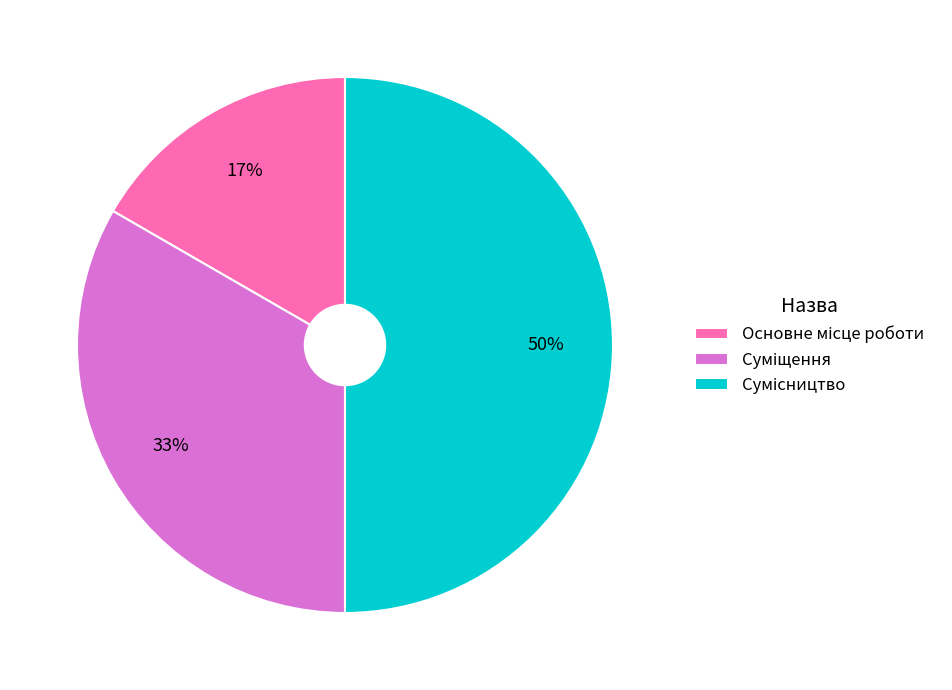

To the nearest percent, what is the difference between the largest and smallest slice percentages?

33%